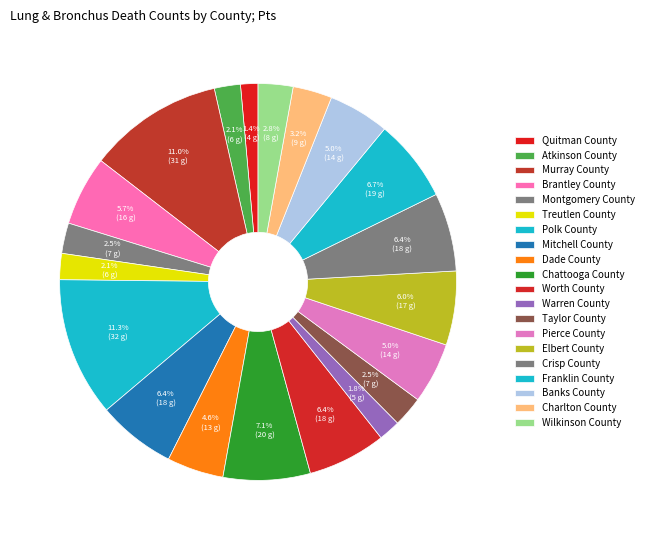

Which slice is the smallest?

Quitman County